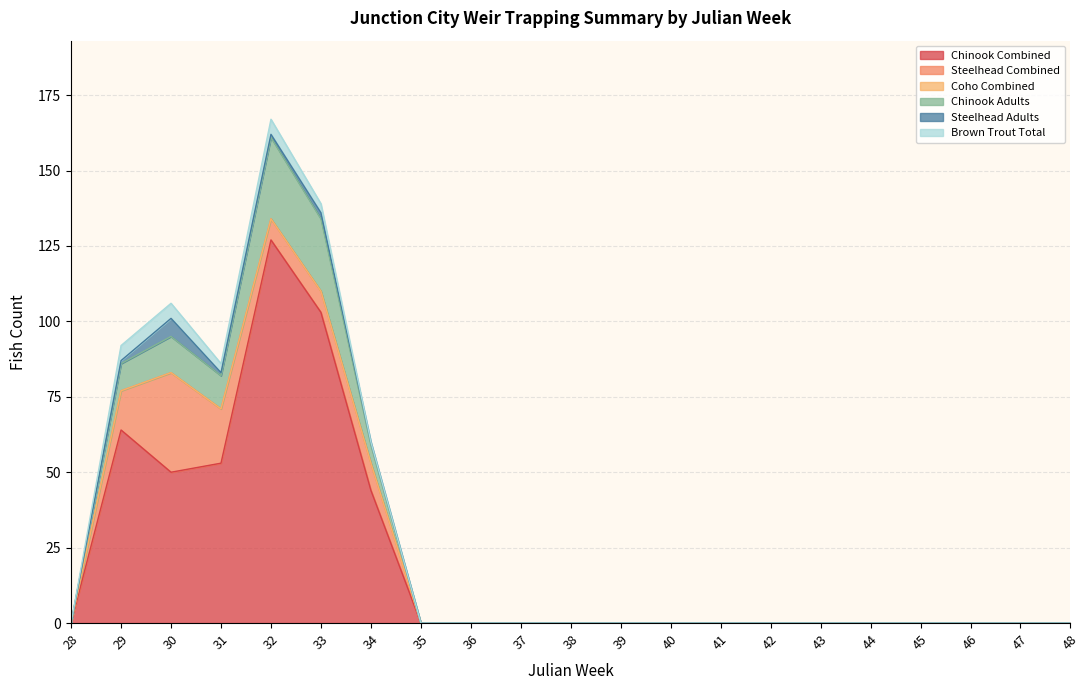

Reading left to right, list all the values displayed in this chart.

Chinook Combined: 0	64	50	53	127	103	44	0	0	0	0	0	0	0	0	0	0	0	0	0	0
Steelhead Combined: 0	13	33	18	7	7	9	0	0	0	0	0	0	0	0	0	0	0	0	0	0
Coho Combined: 0	0	0	0	0	0	0	0	0	0	0	0	0	0	0	0	0	0	0	0	0
Chinook Adults: 0	9	12	11	27	24	6	0	0	0	0	0	0	0	0	0	0	0	0	0	0
Steelhead Adults: 0	1	6	1	1	2	1	0	0	0	0	0	0	0	0	0	0	0	0	0	0
Brown Trout Total: 0	5	5	3	5	3	0	0	0	0	0	0	0	0	0	0	0	0	0	0	0